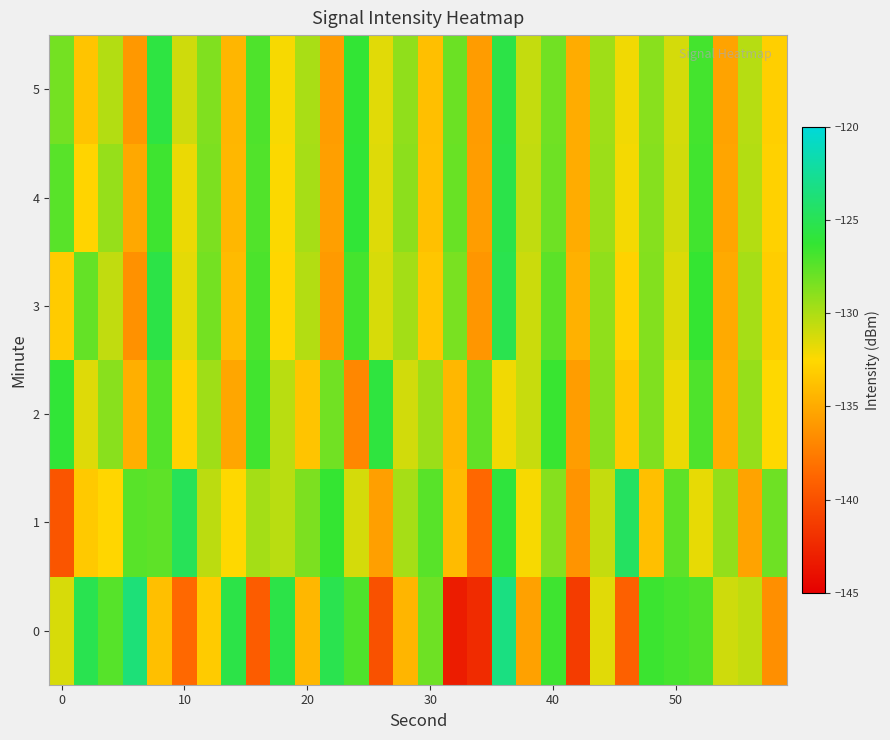

What is the greatest value displayed?

-123.3